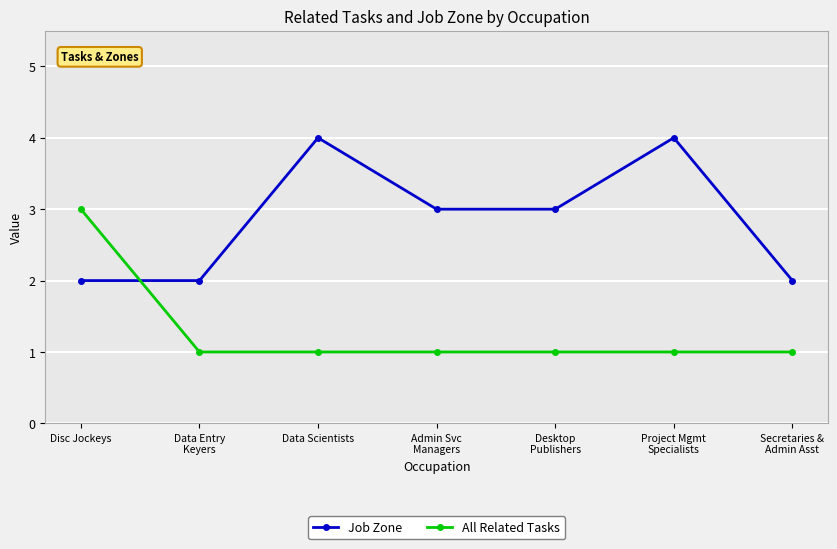

How many distinct data groups are displayed?

2